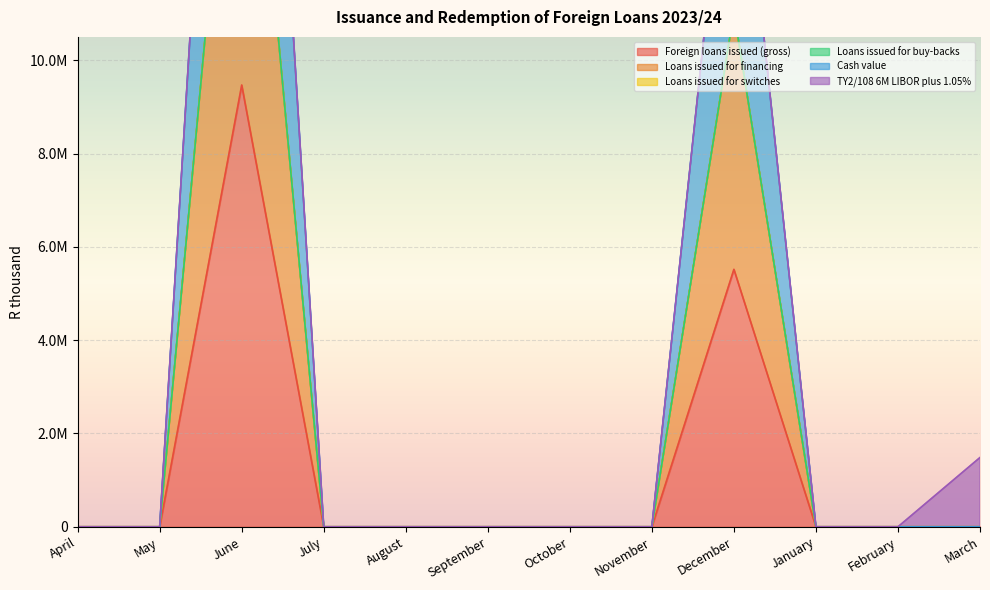

How many categories are shown in the chart?

12